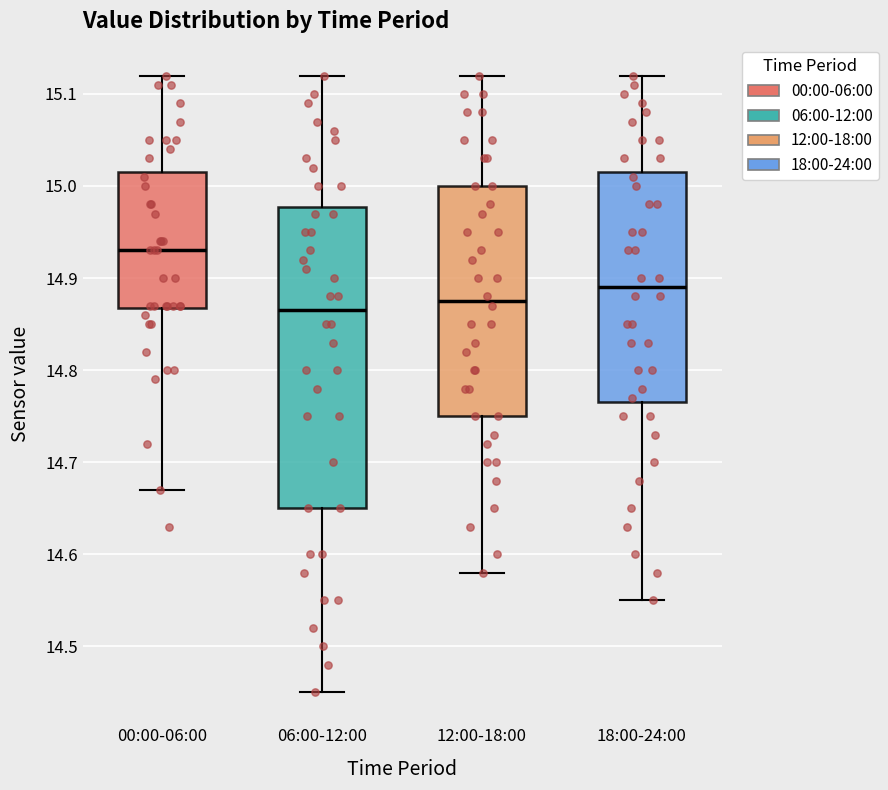

Reading left to right, read every box against the y-axis: the position of its median line, the range the box covers, and the ends of its whiskers. The values are not printed on the chart, so give them approximately, as read against the axis.

00:00-06:00: median 14.93, box 14.87 to 15.02, whiskers 14.67 to 15.12
06:00-12:00: median 14.87, box 14.65 to 14.98, whiskers 14.45 to 15.12
12:00-18:00: median 14.88, box 14.75 to 15.00, whiskers 14.58 to 15.12
18:00-24:00: median 14.89, box 14.77 to 15.02, whiskers 14.55 to 15.12